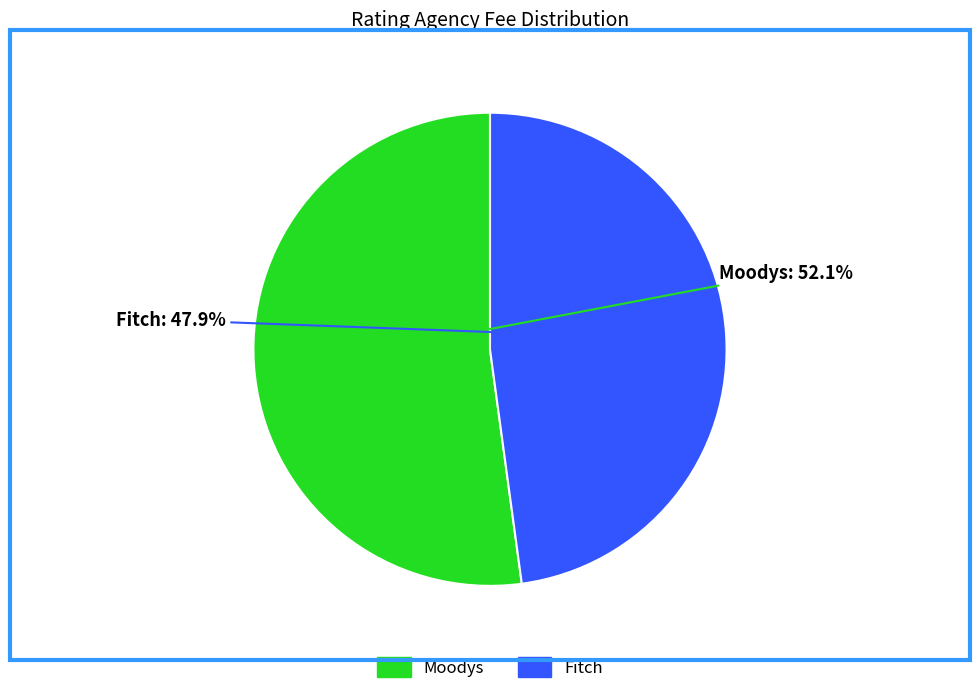

Count the number of slices in the pie.

2